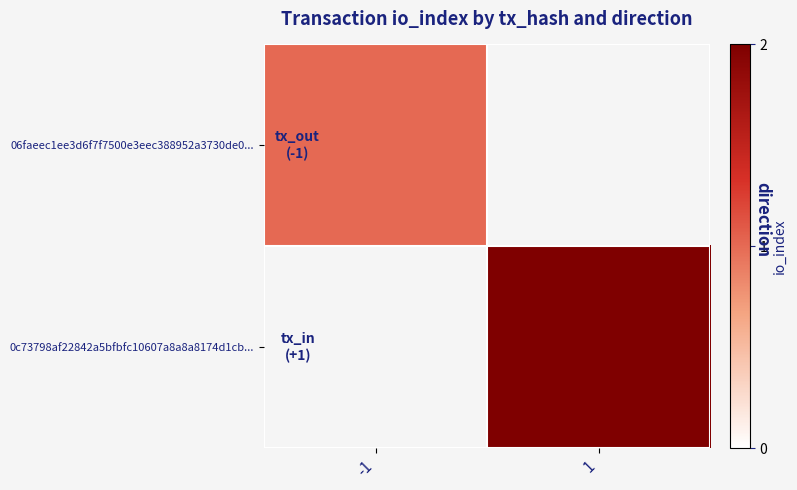

Rank the series by their average value, from lowest to highest.

06faeec1ee3d6f7f7500e3eec388952a3730de0..., 0c73798af22842a5bfbfc10607a8a8a8174d1cb...